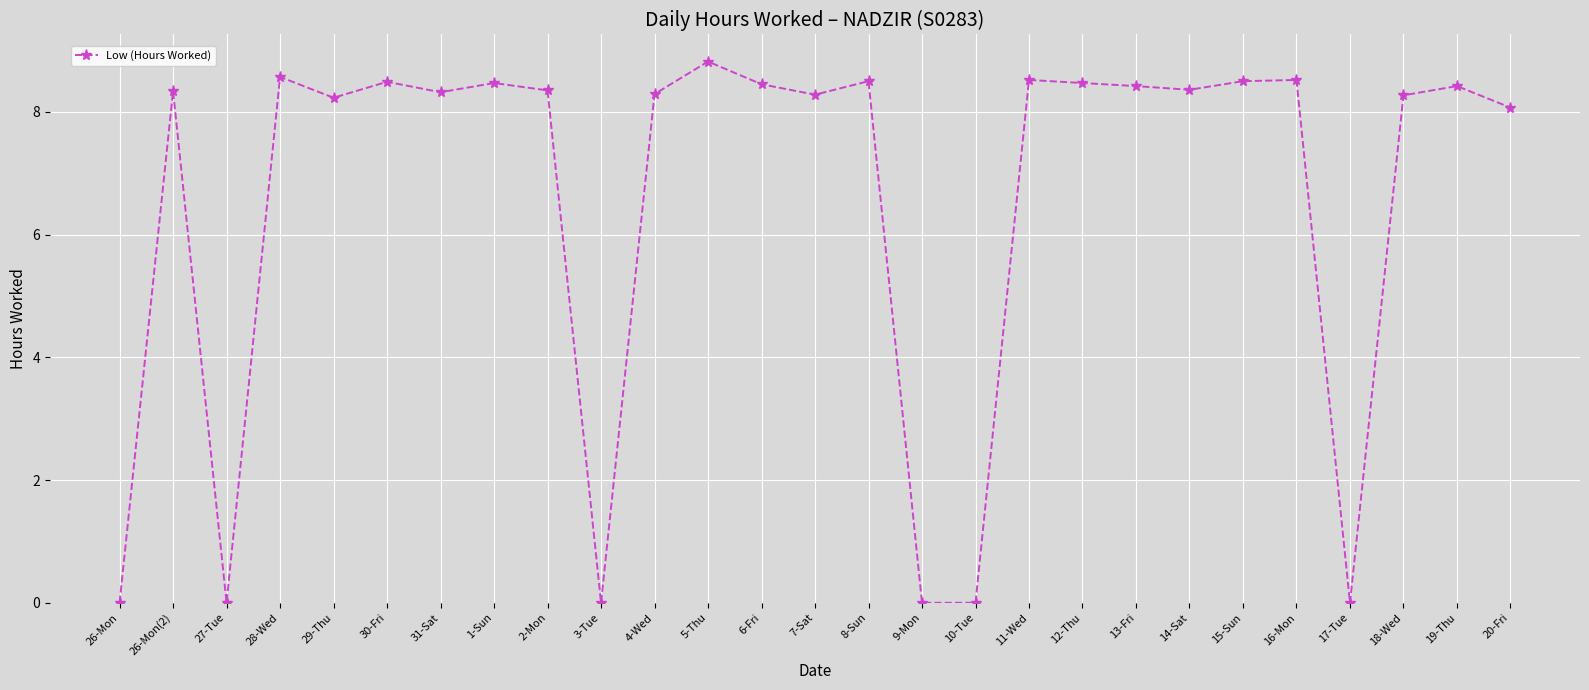

Which has a higher value, 3-Tue or 6-Fri?

6-Fri